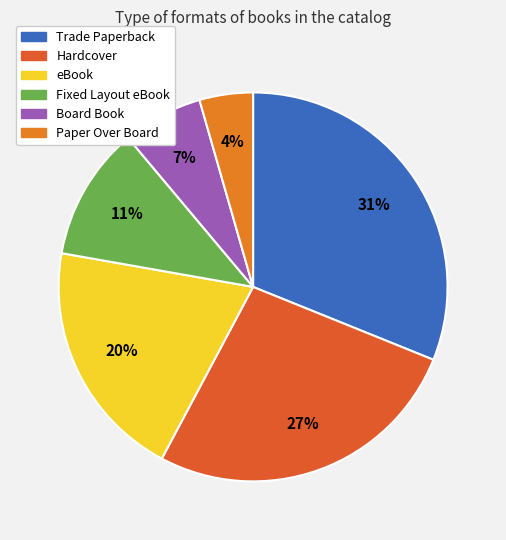

How many slices are in this pie chart?

6